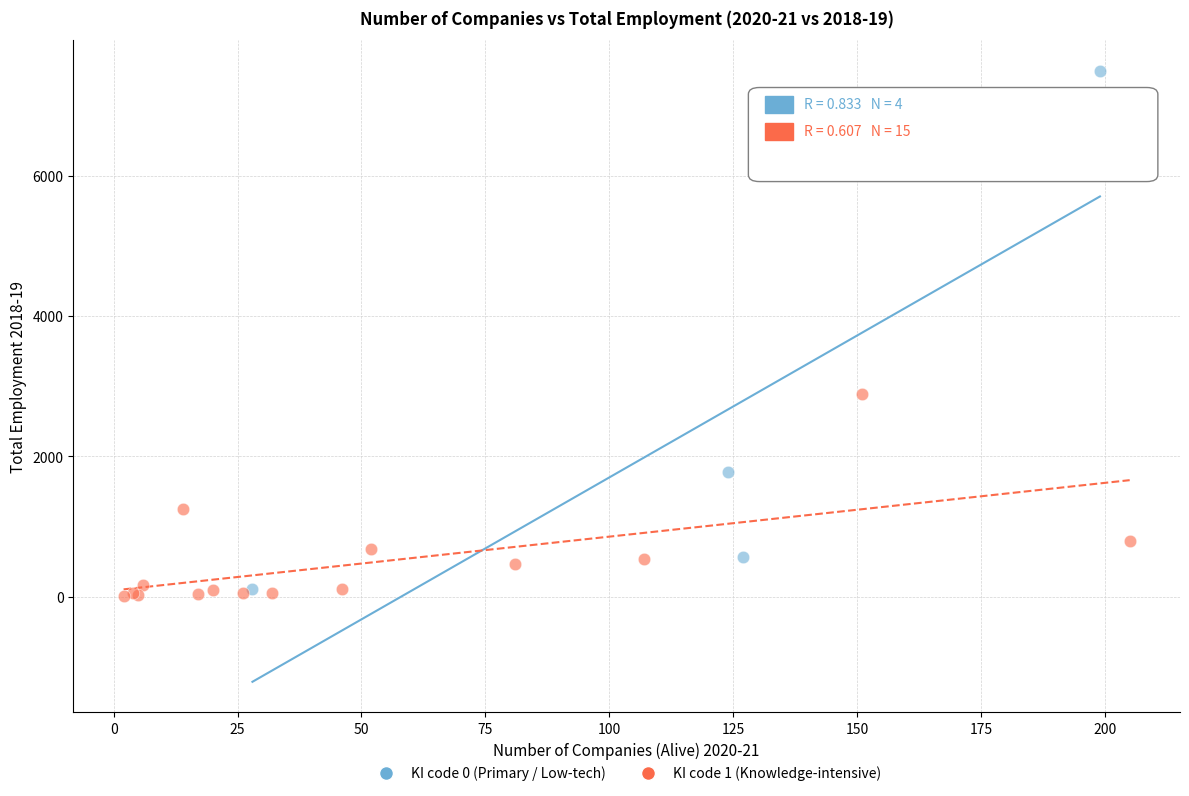

Which series has the widest spread of Y values?

KI code 0 (Primary / Low-tech)